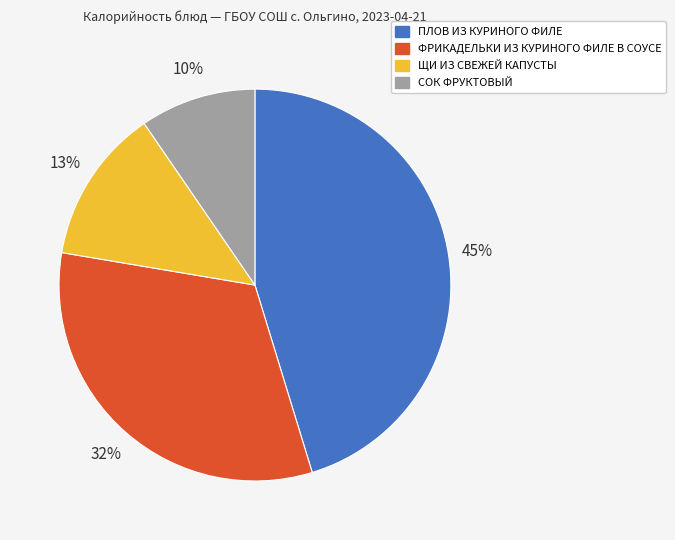

Is it true that ПЛОВ ИЗ КУРИНОГО ФИЛЕ is 45% of the pie?

True